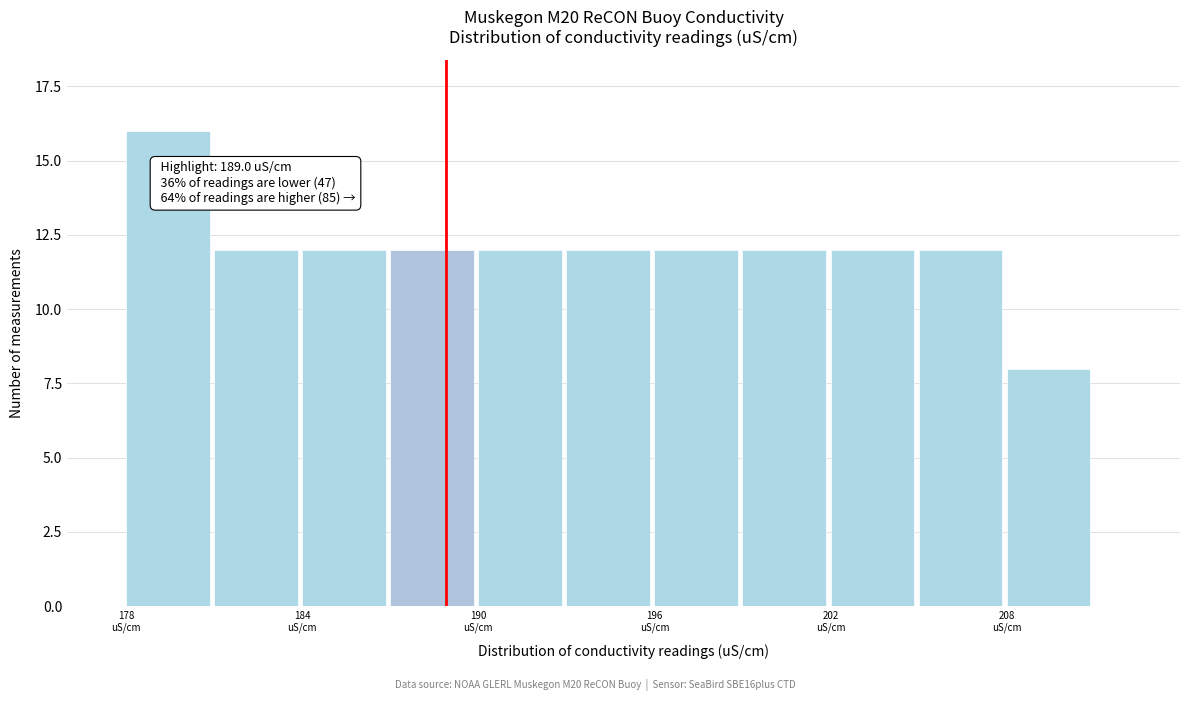

Around what value on the x-axis is the tallest bar? Give the approximate position of its centre, as read against the axis.

180